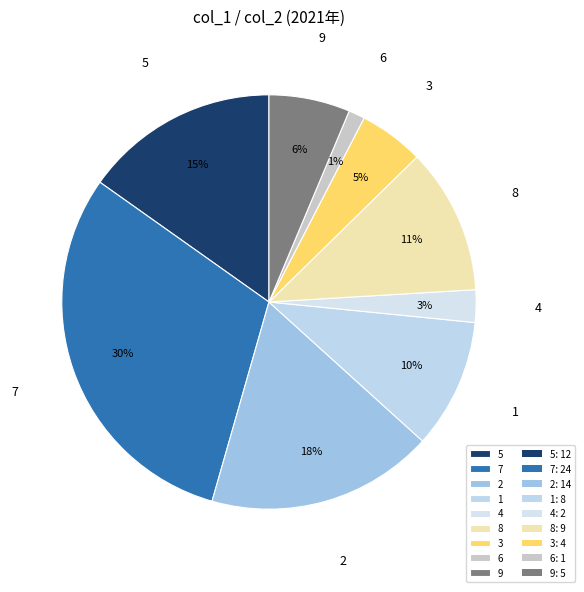

What percentage is the 4 slice, to the nearest percent?

3%